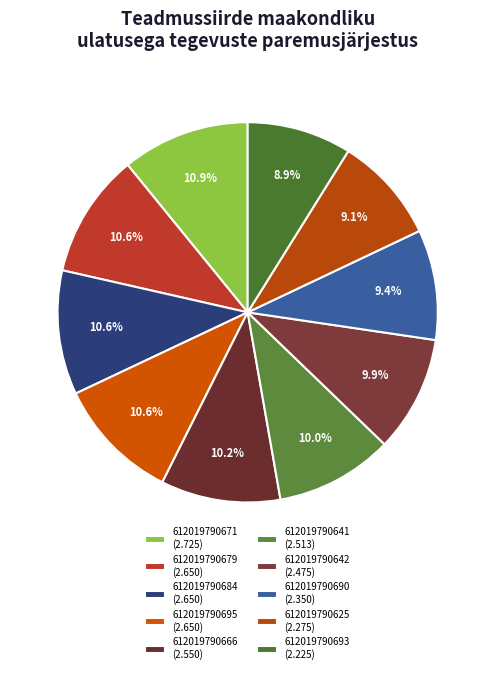

Combined, what portion of the pie is 612019790641 and 612019790642?

19.9%